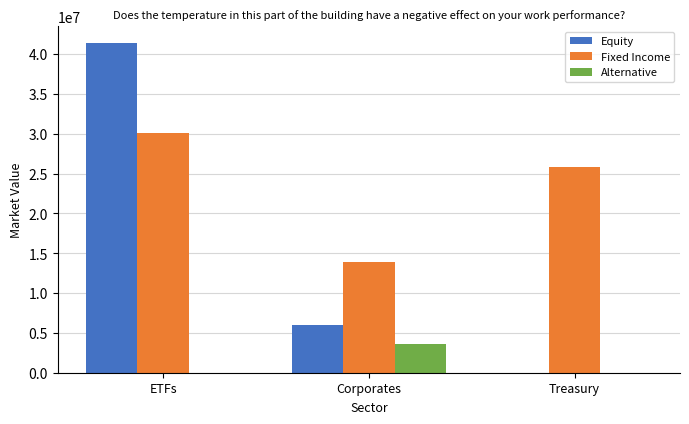

Which category has the highest value across all series?

ETFs